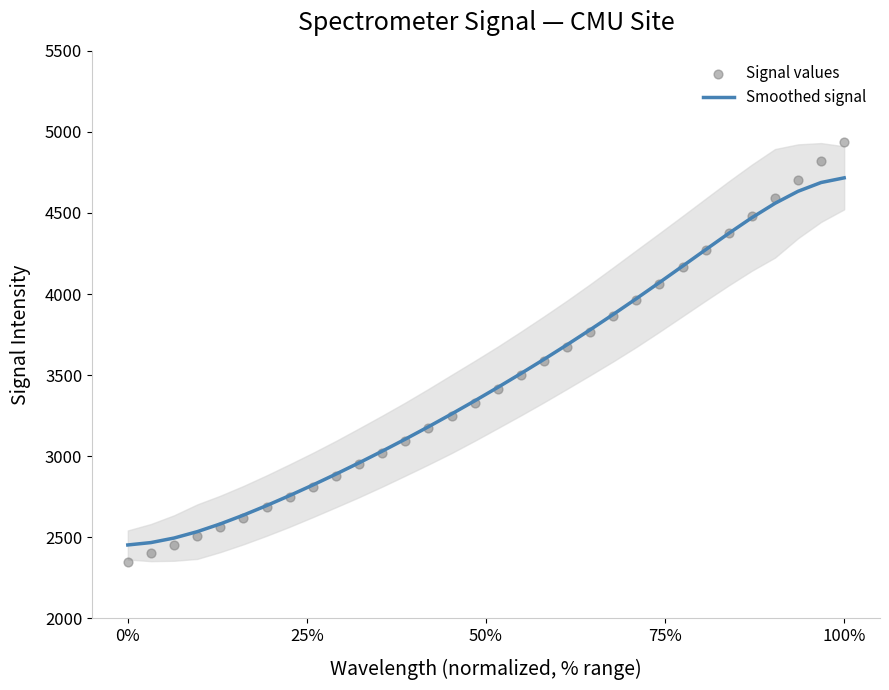

Which series contains the highest Y value?

Signal values